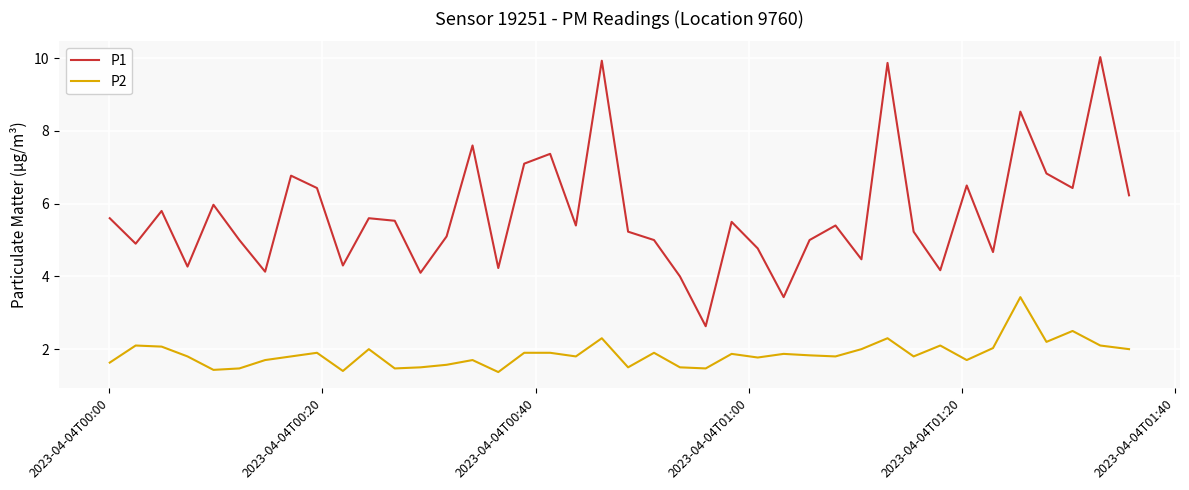

What are all the series names shown in the legend?

P1, P2